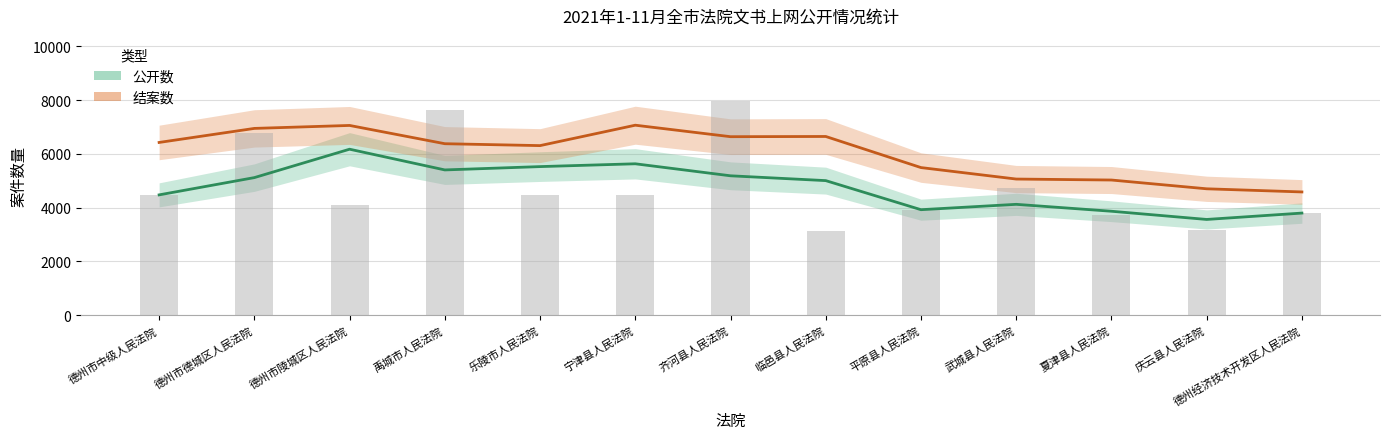

How many values in the 公开数 series exceed 5003?

7